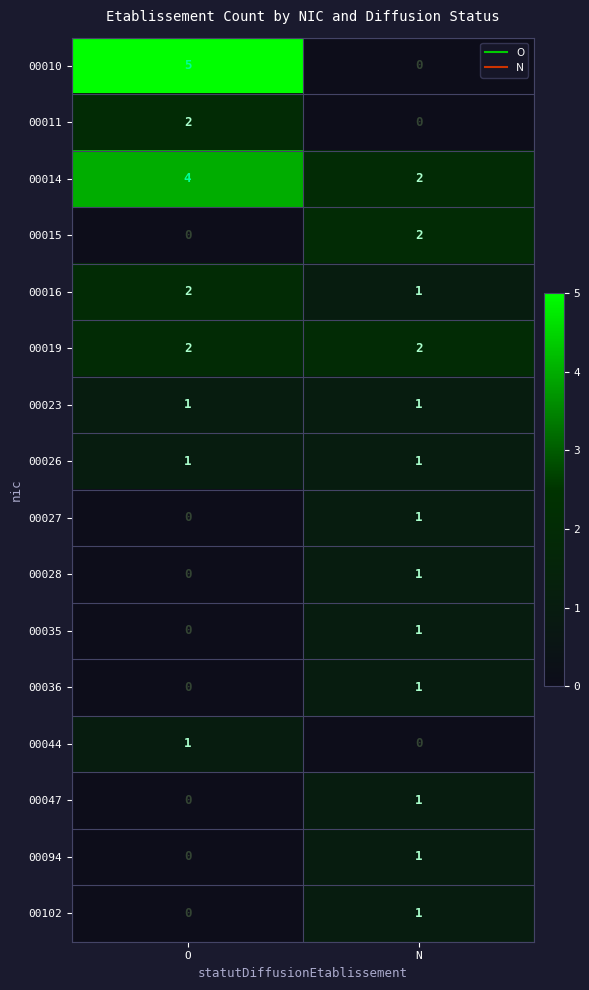

Which series has the largest total across all categories?

00014